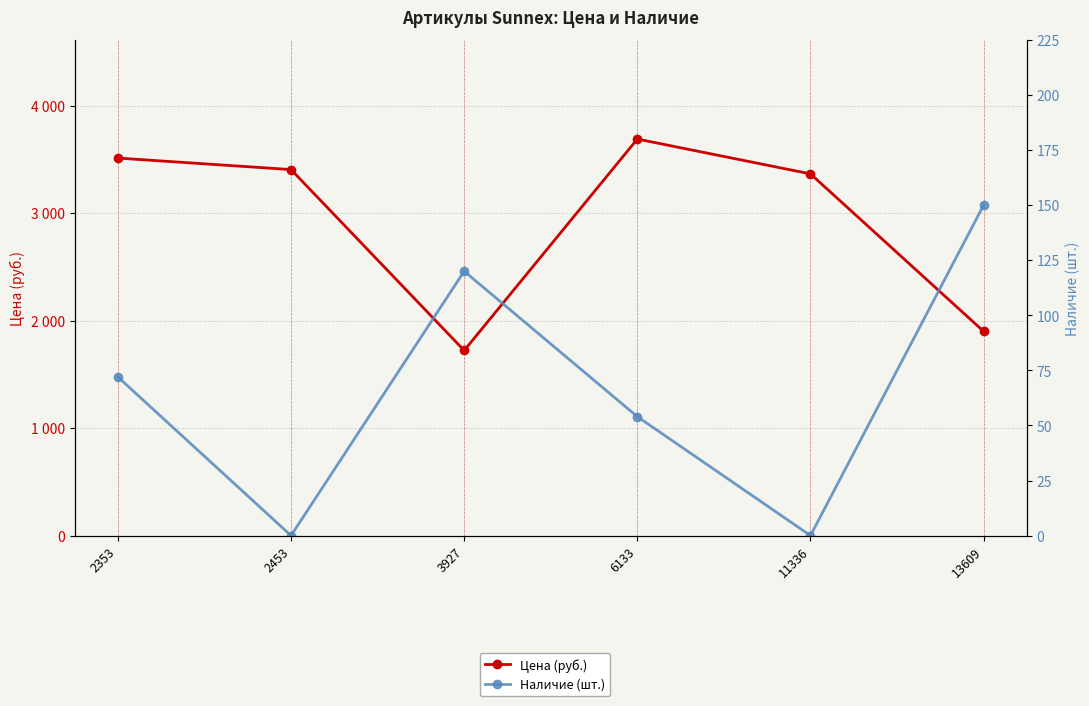

At which label does Наличие (шт.) first exceed 72?

3927